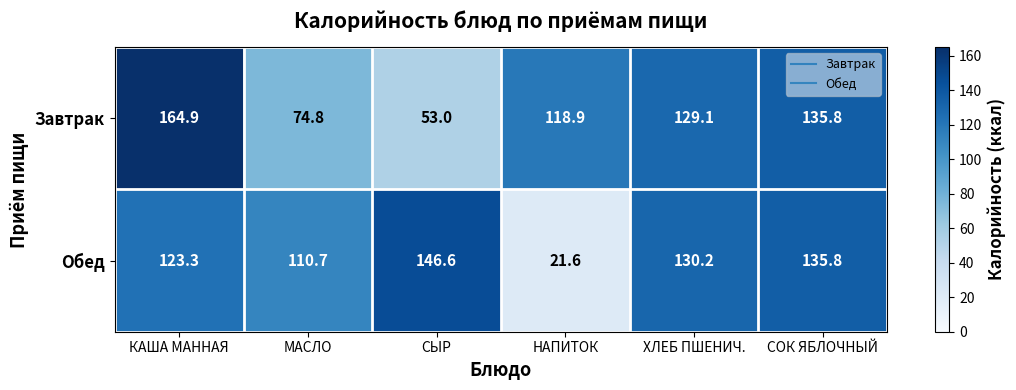

How many distinct data groups are displayed?

2